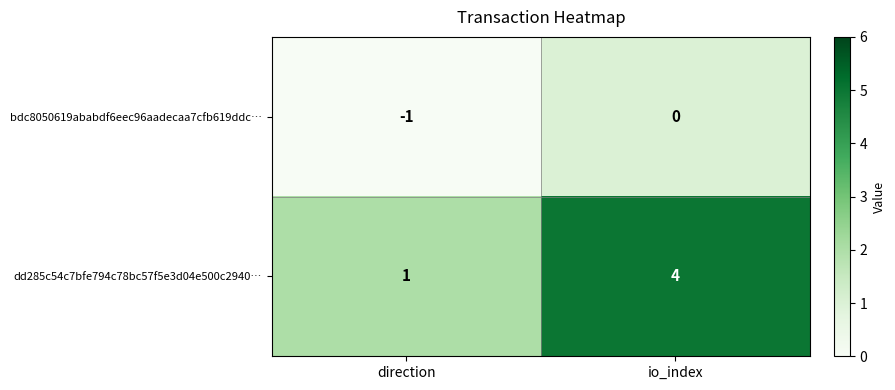

How many distinct data groups are displayed?

2